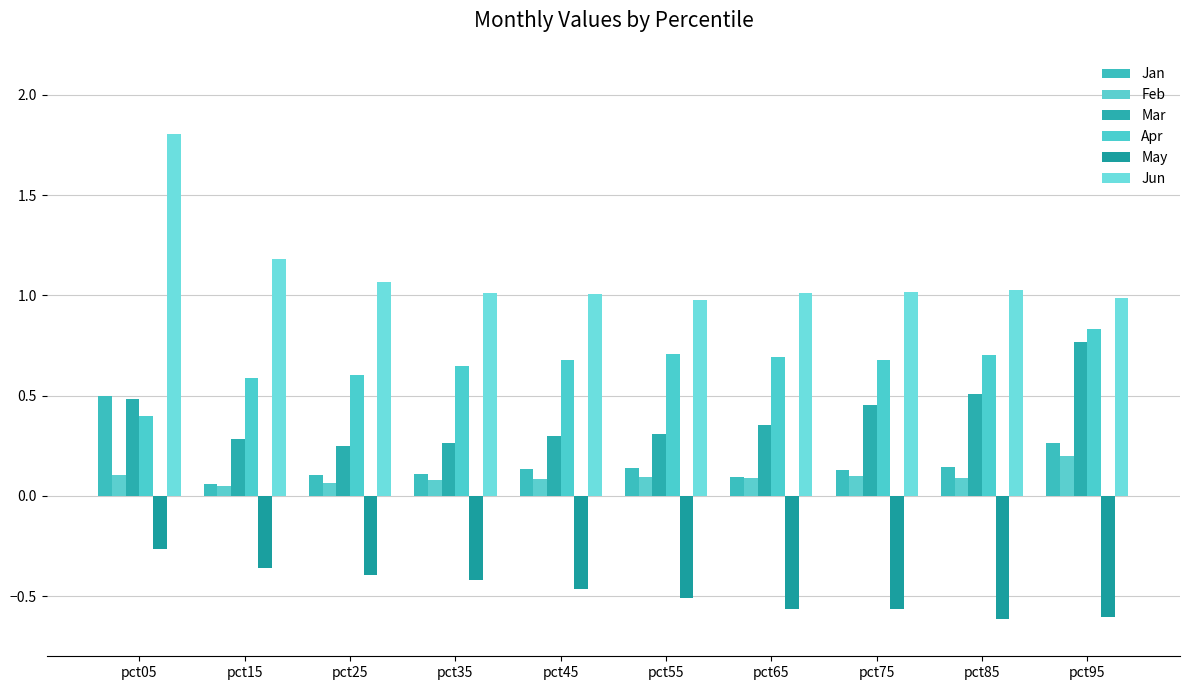

Which series has the largest total across all categories?

Jun